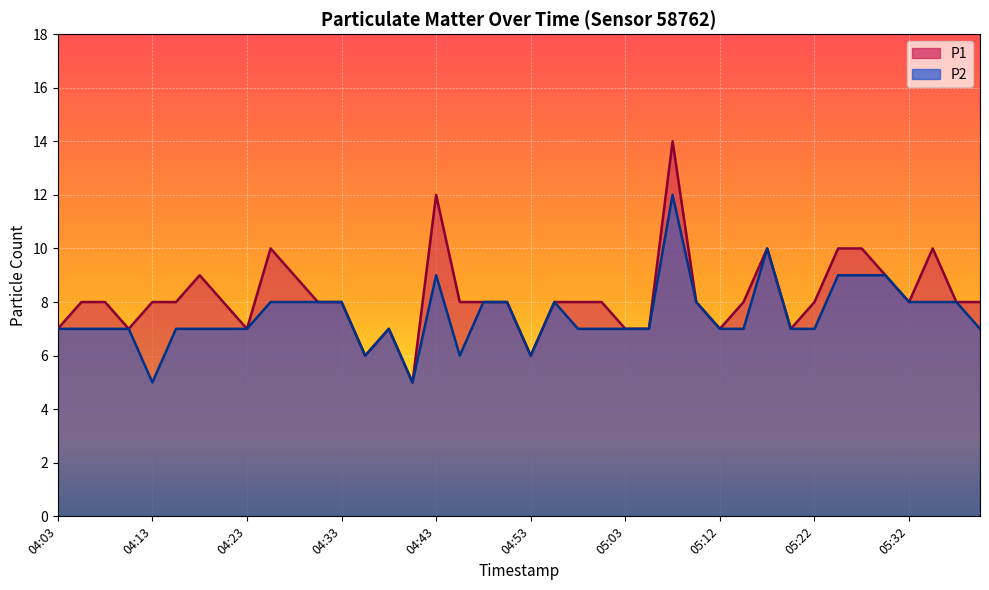

What is the label of the 2nd point from the left?

04:06